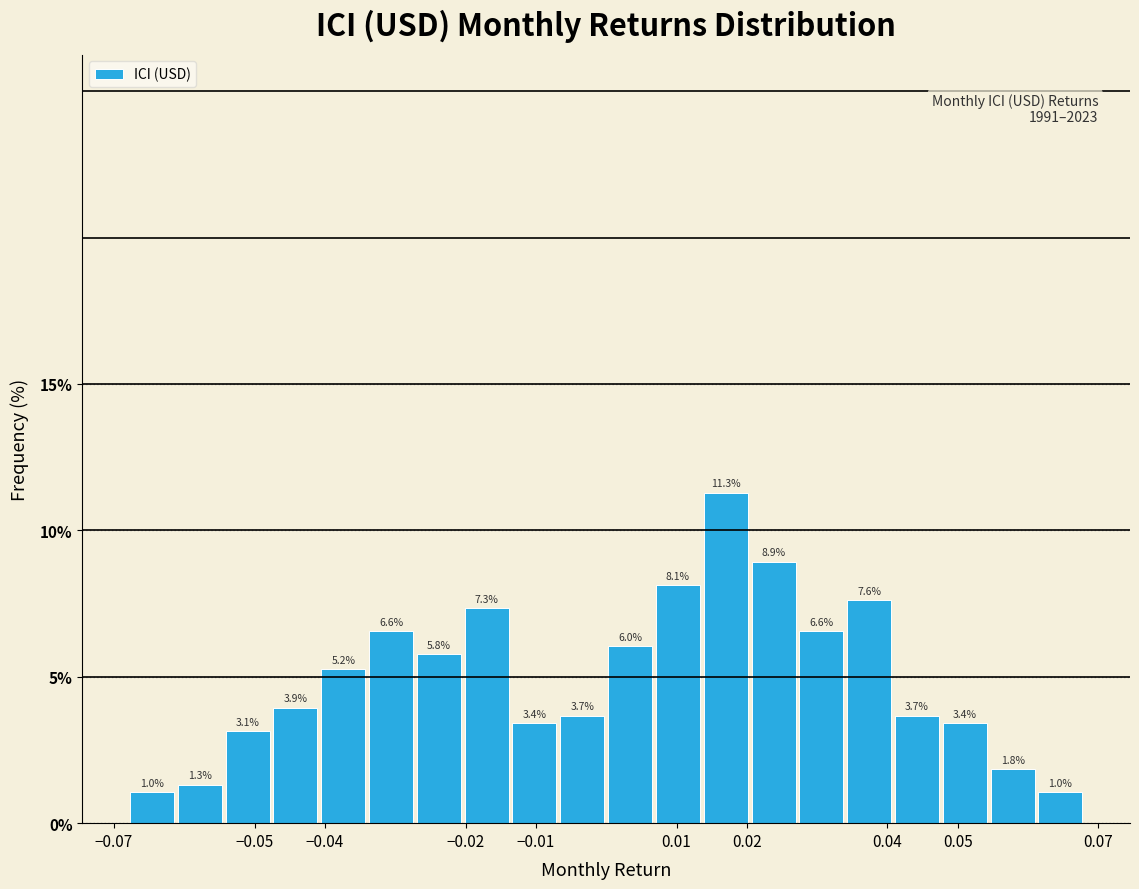

Reading left to right, list every bar in this chart as the range it spans on the x-axis followed by its height. The bar edges are not printed on the chart, so give them approximately, as read against the axis.

-0.068 to -0.061: 1.0
-0.061 to -0.054: 1.3
-0.054 to -0.048: 3.1
-0.048 to -0.041: 3.9
-0.041 to -0.034: 5.2
-0.034 to -0.027: 6.6
-0.027 to -0.020: 5.8
-0.020 to -0.014: 7.3
-0.014 to -0.007: 3.4
-0.007 to 0.000: 3.7
0.000 to 0.007: 6.0
0.007 to 0.014: 8.1
0.014 to 0.020: 11.3
0.020 to 0.027: 8.9
0.027 to 0.034: 6.6
0.034 to 0.041: 7.6
0.041 to 0.048: 3.7
0.048 to 0.054: 3.4
0.054 to 0.061: 1.8
0.061 to 0.068: 1.0